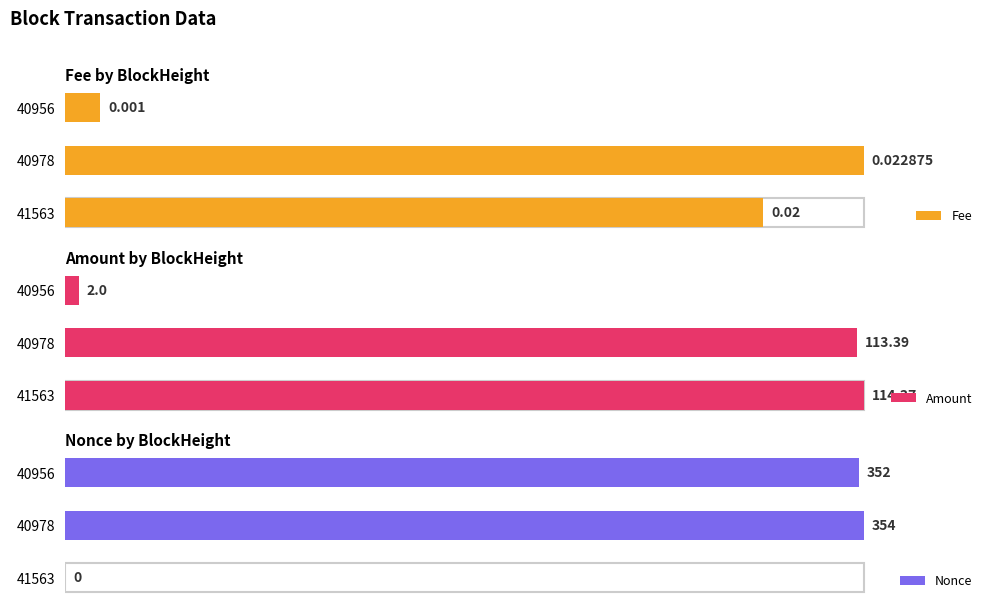

The Amount series shows 48.2 at 41563. True or false?

False